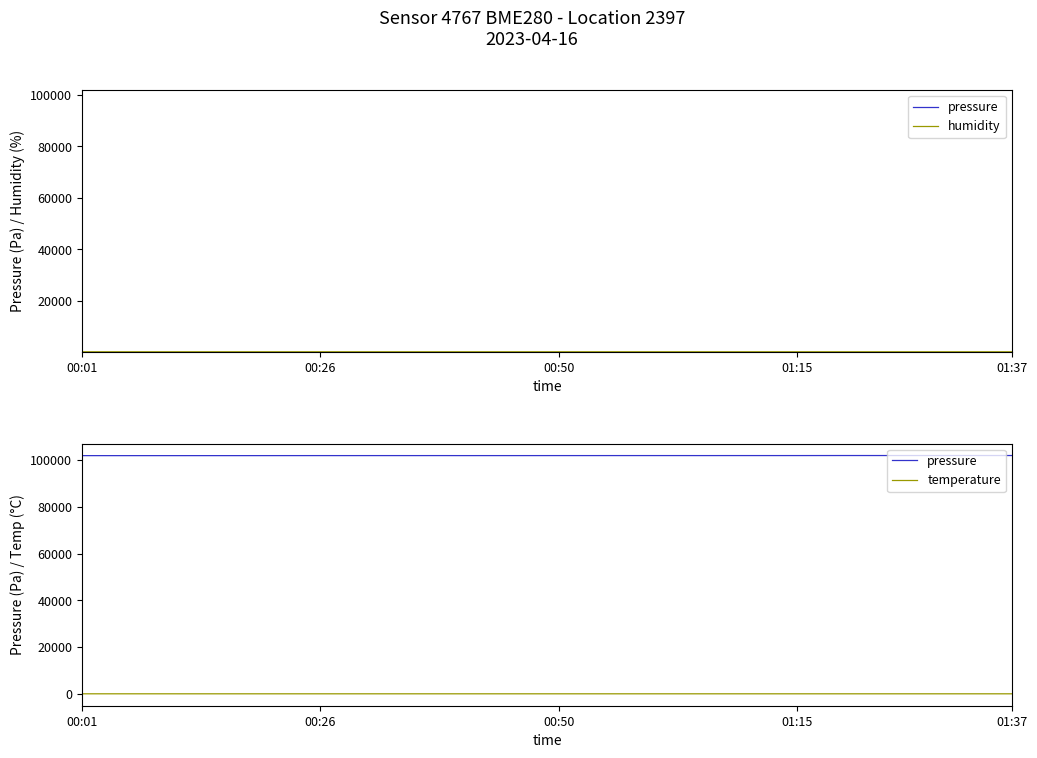

True or false: humidity and temperature cross at least once.

False